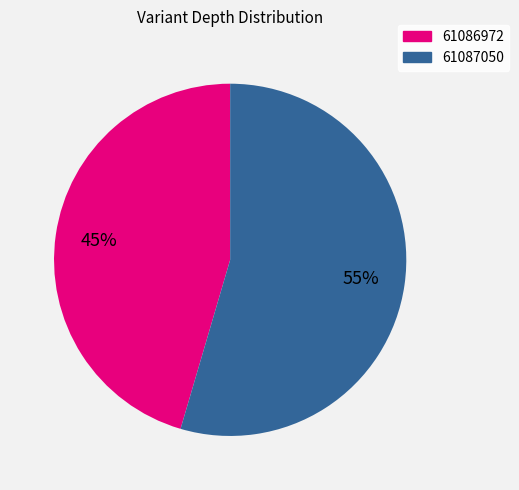

Which slice is the largest?

61087050